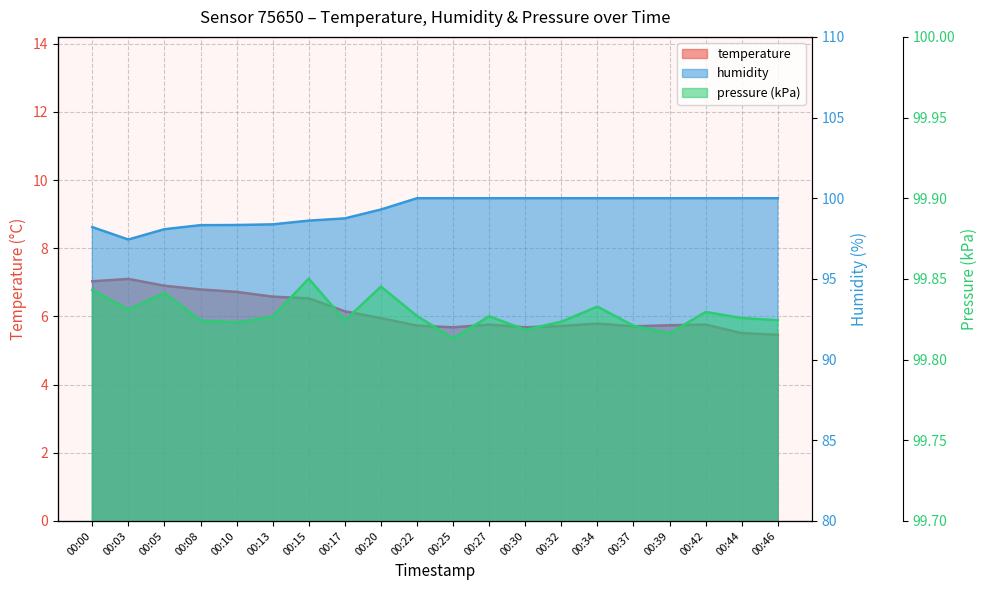

Count the number of data series in this chart.

3